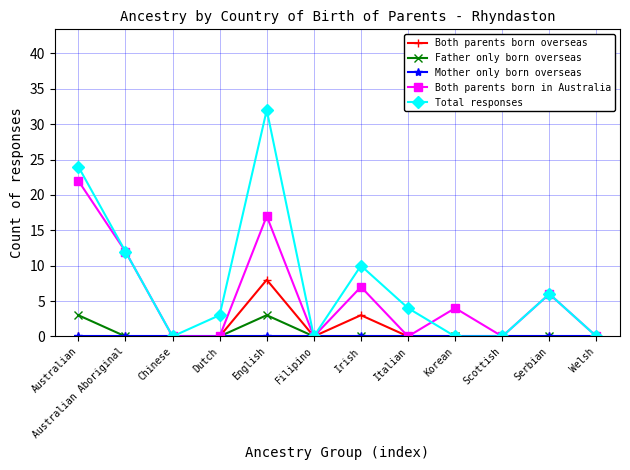

The value of Total responses at Italian is 7. True or false?

False